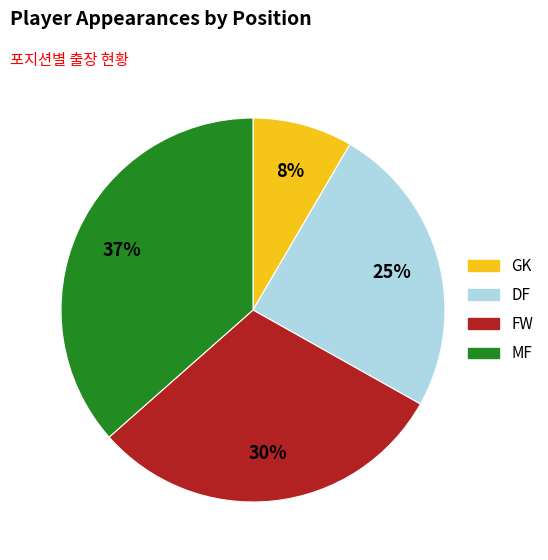

Is the sum of FW and DF greater than half?

Yes